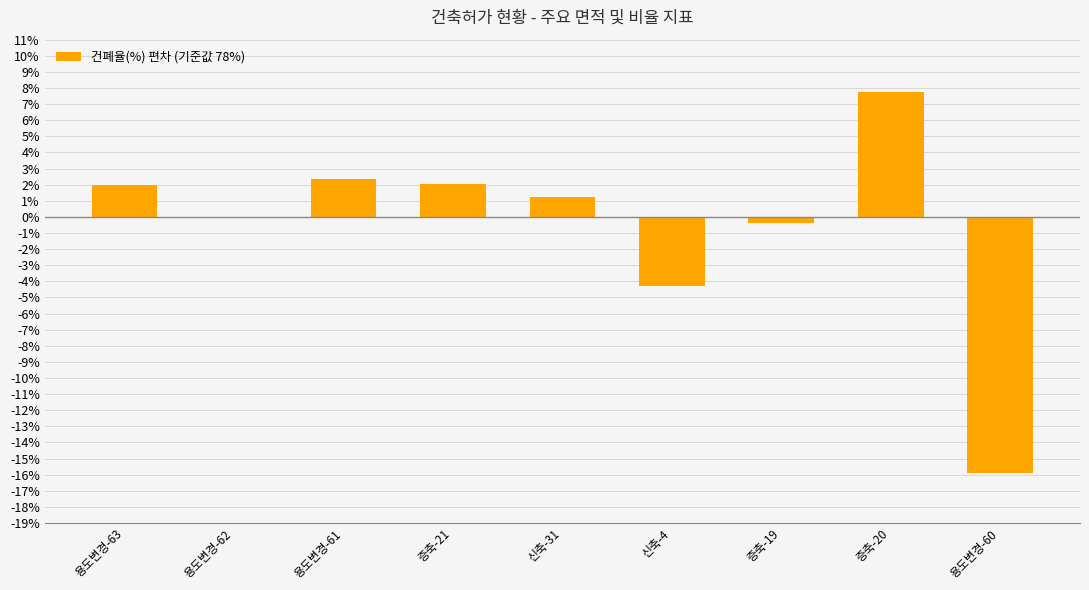

The value at 증축-21 is 3.1. True or false?

False